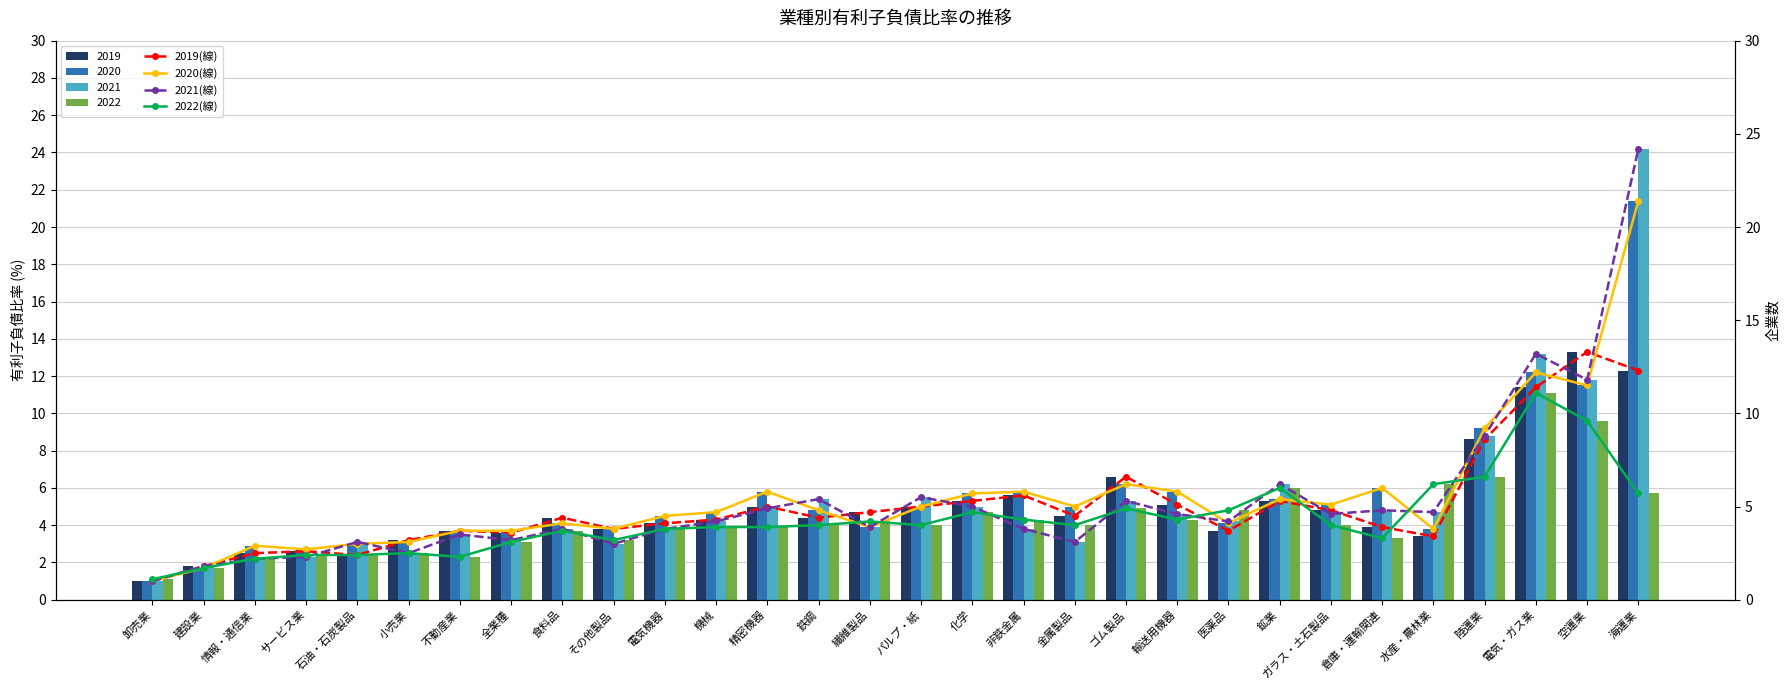

At which label is 2020(線) closest to 11?

空運業